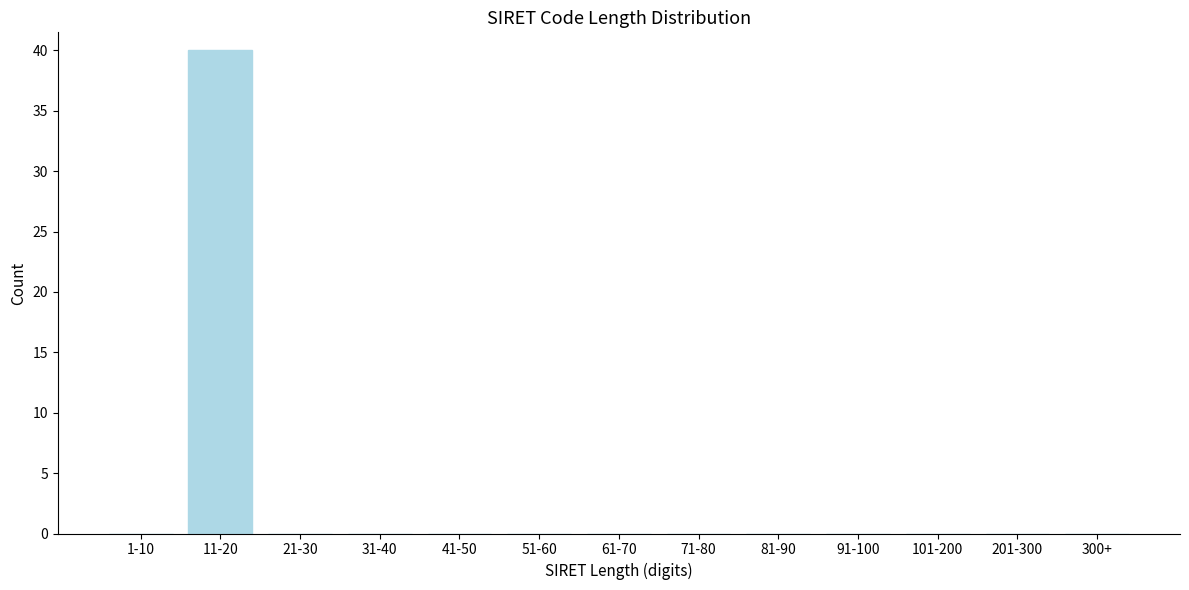

Reading left to right, what are all the values shown in this chart?

1-10=0	11-20=40	21-30=0	31-40=0	41-50=0	51-60=0	61-70=0	71-80=0	81-90=0	91-100=0	101-200=0	201-300=0	300+=0